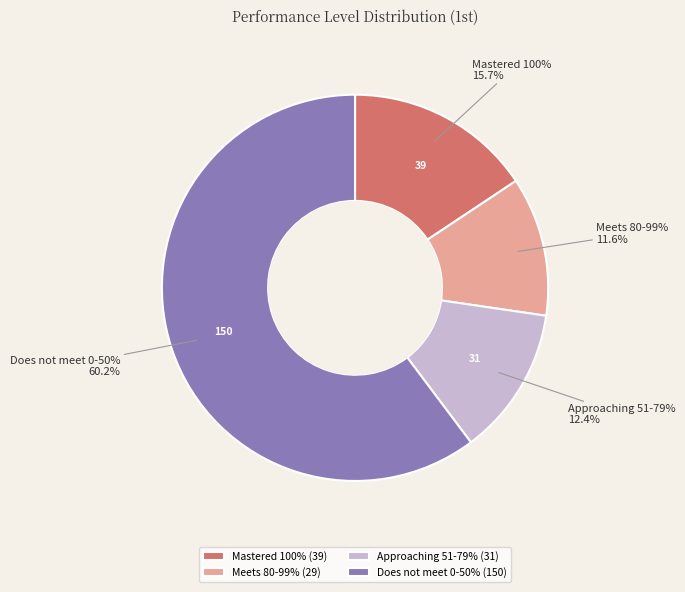

To the nearest percent, what percentage of the pie is Does not meet 0-50%?

60%